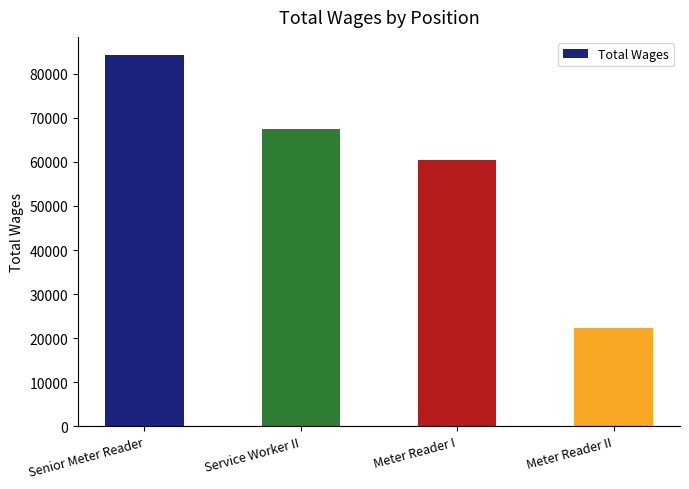

What is the minimum value shown in the chart?

22307